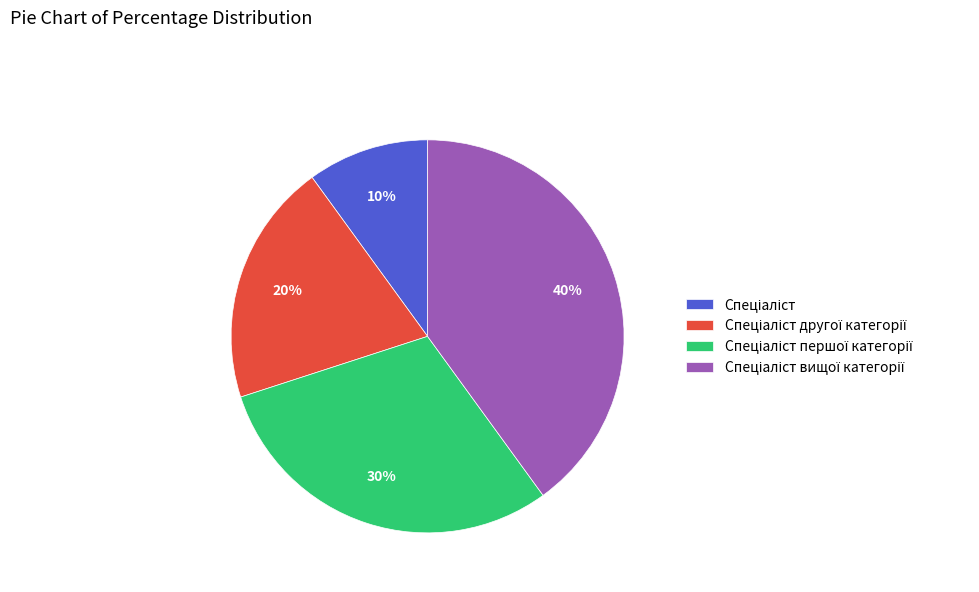

To the nearest percent, what is the difference between the largest and smallest slice percentages?

30%